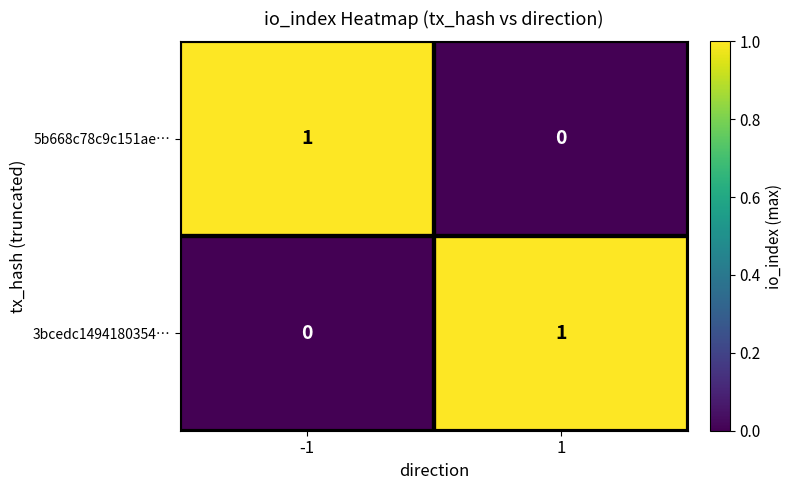

Is the value of 5b668c78c9c151ae… at -1 greater than the value of 3bcedc1494180354… at -1?

Yes